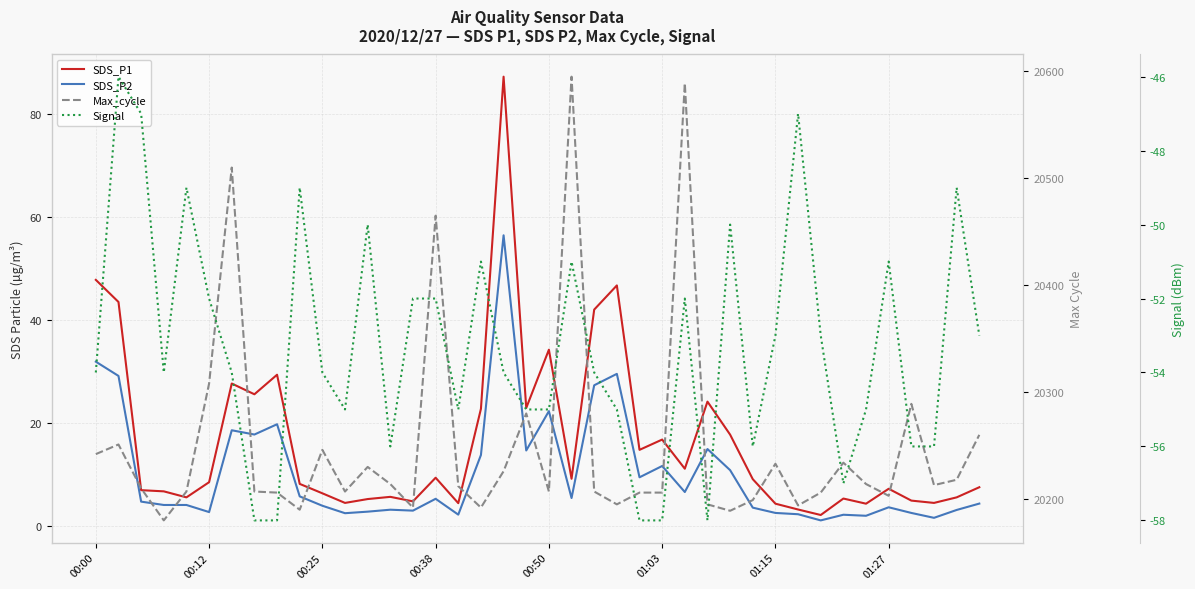

True or false: Signal and SDS_P1 cross at least once.

False